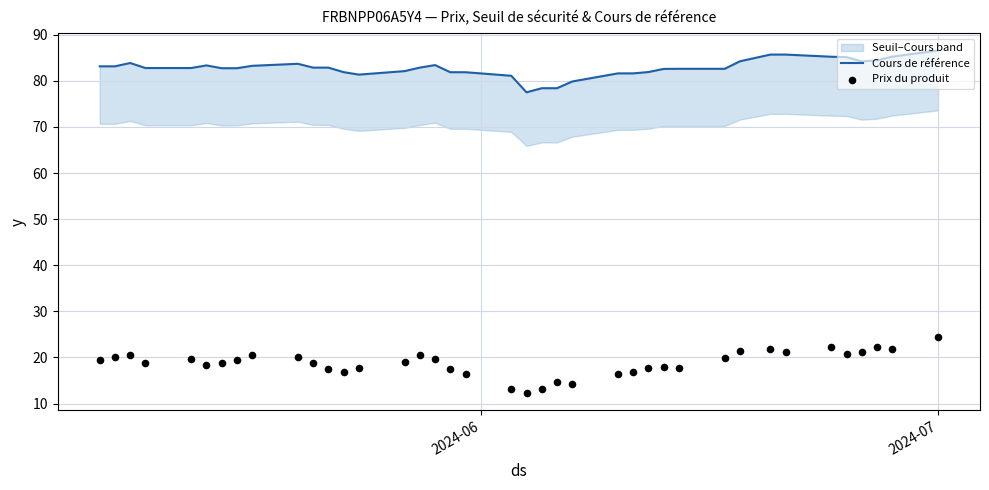

Which series contains the lowest Y value?

Prix du produit